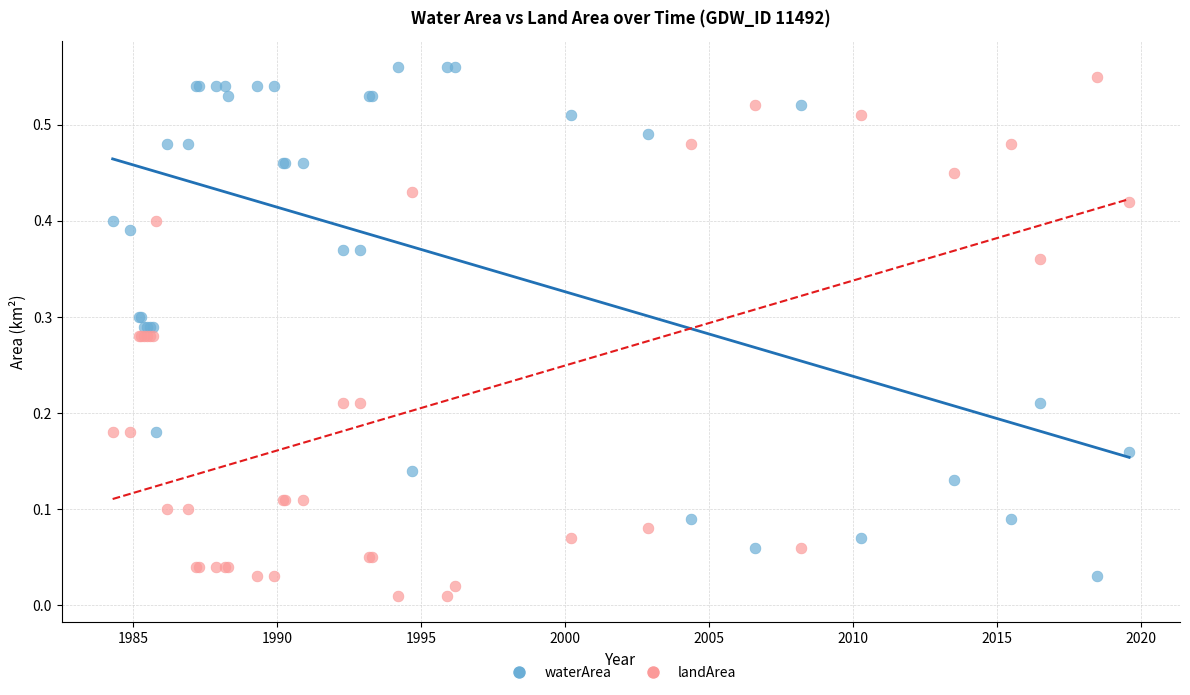

What is the X range (max minus min) for the scatter plot?

35.3